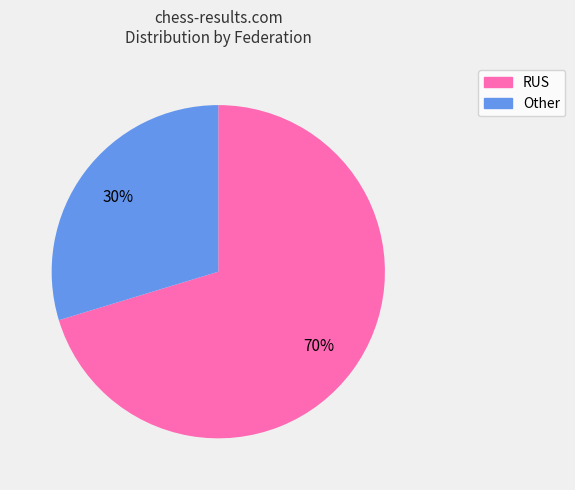

Rank the categories by value from highest to lowest.

RUS, Other